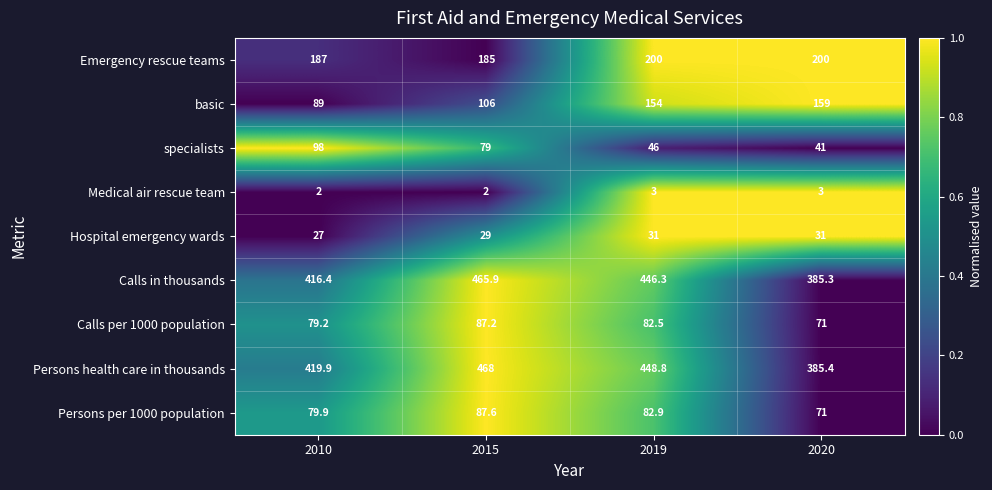

The value of specialists at 2015 is 52.7. True or false?

False